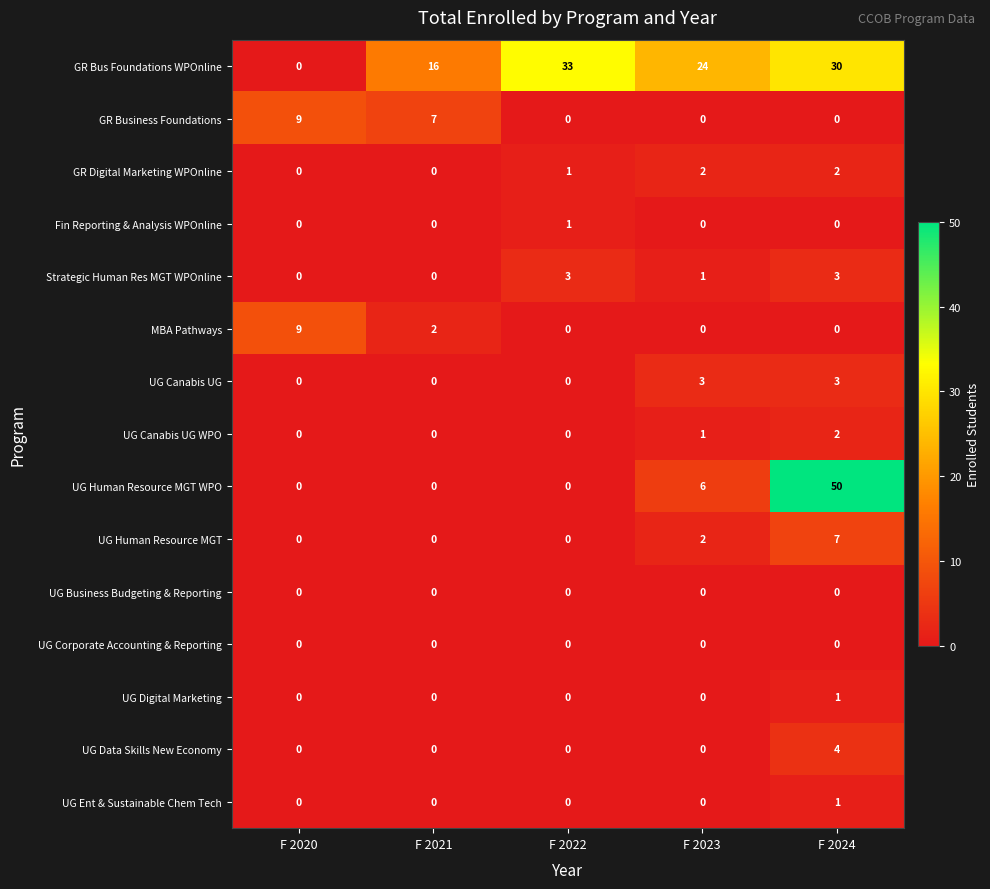

What is the difference between the maximum and minimum values in the MBA Pathways series?

9